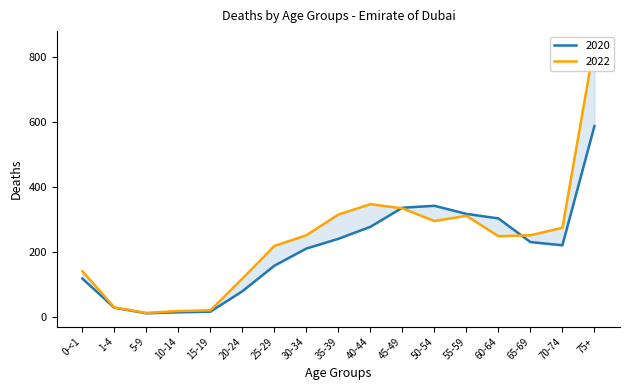

Where is 2020 nearest to the value 299?

60-64